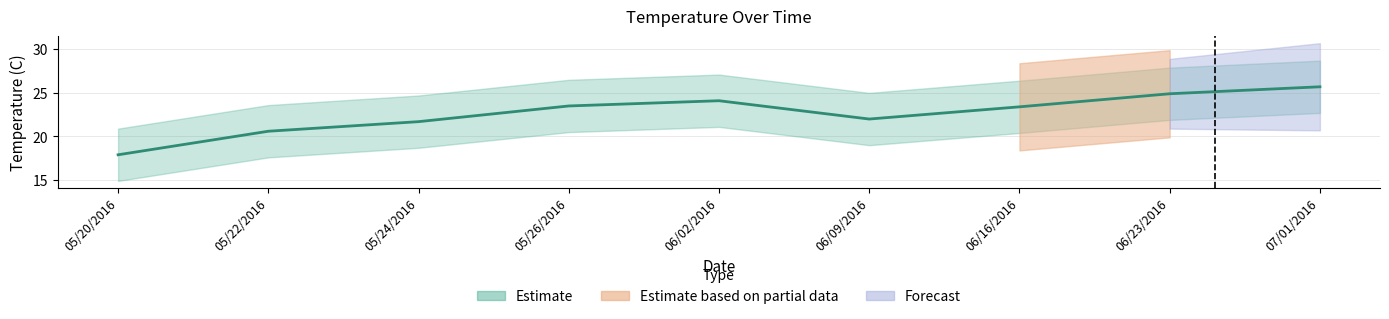

What is the sum of the Temperature_lower values at 06/23/2016 and 05/20/2016?

36.8